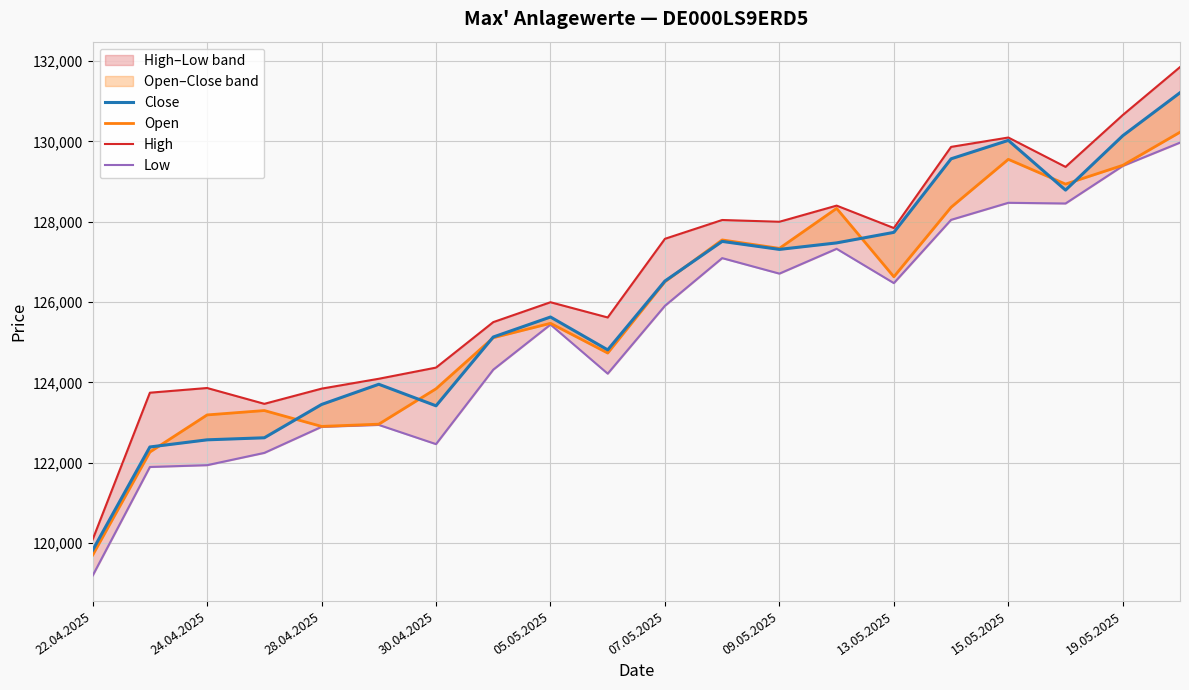

What is the minimum value shown in the chart?

119191